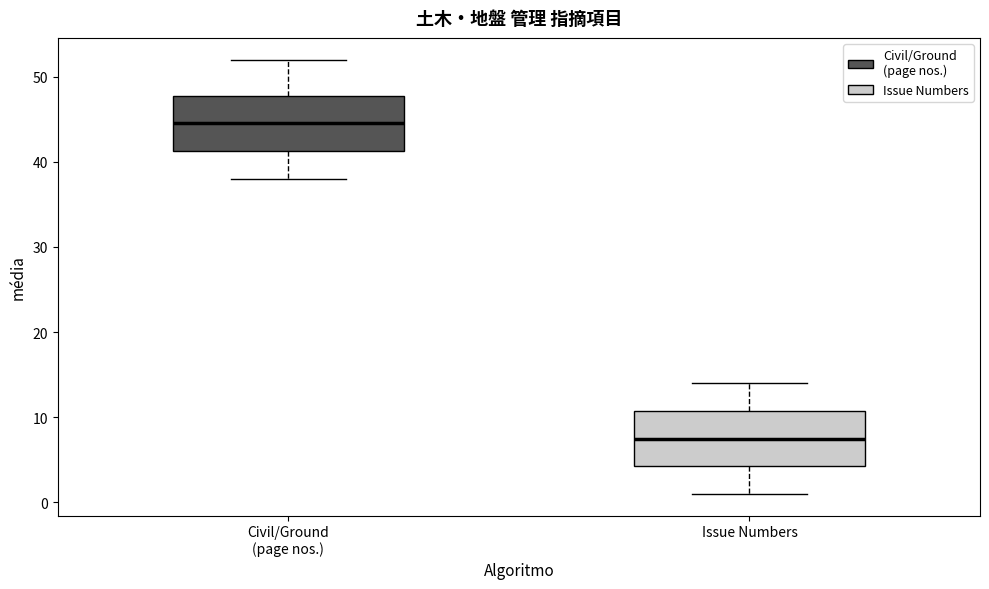

Which box's median line is the highest?

Civil/Ground (page nos.)